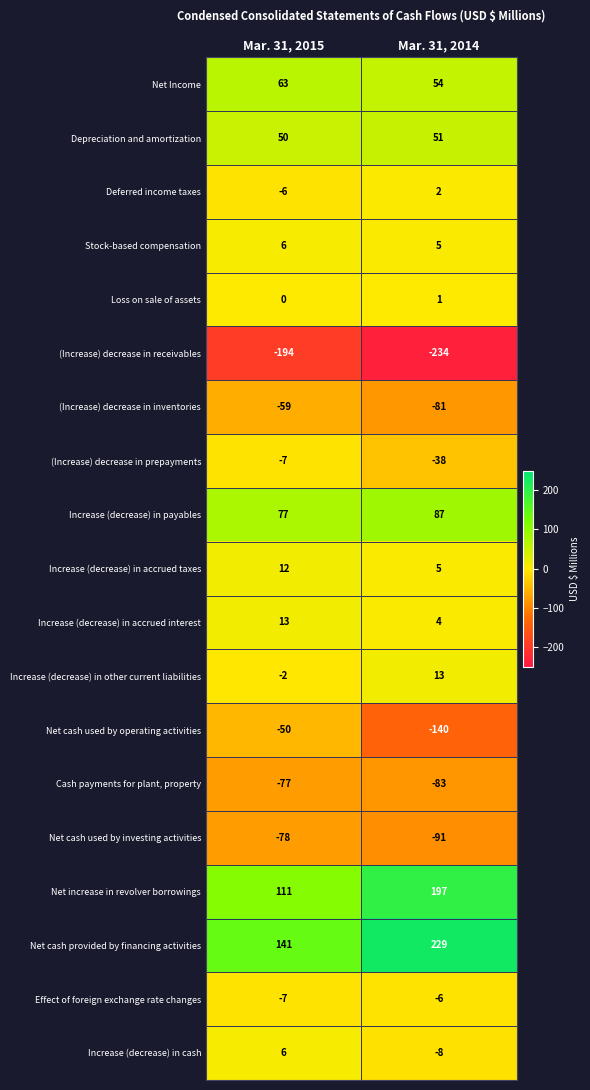

What is the highest value of the Increase (decrease) in cash series?

6